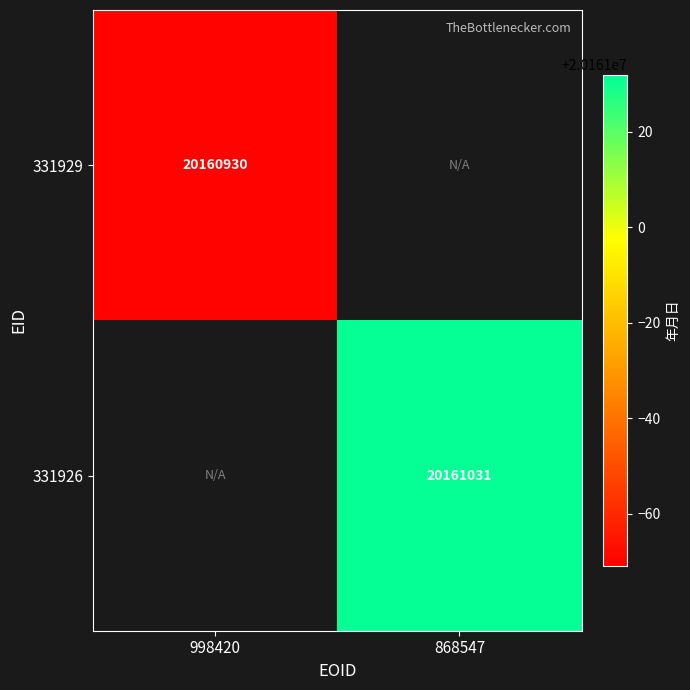

The 331926 series shows 35266534 at 868547. True or false?

False